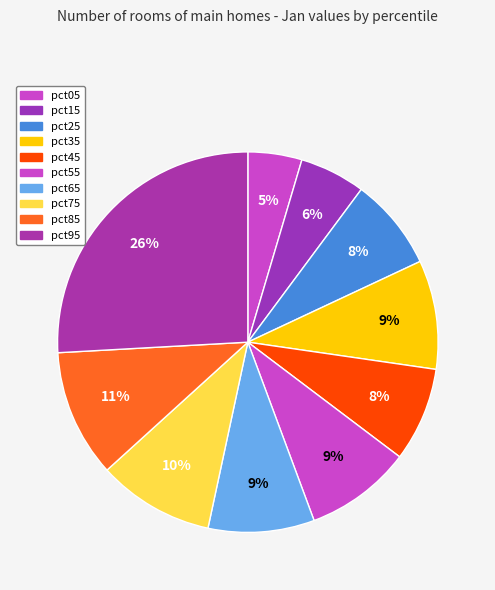

How much of the chart is everything except pct35?

90.7%